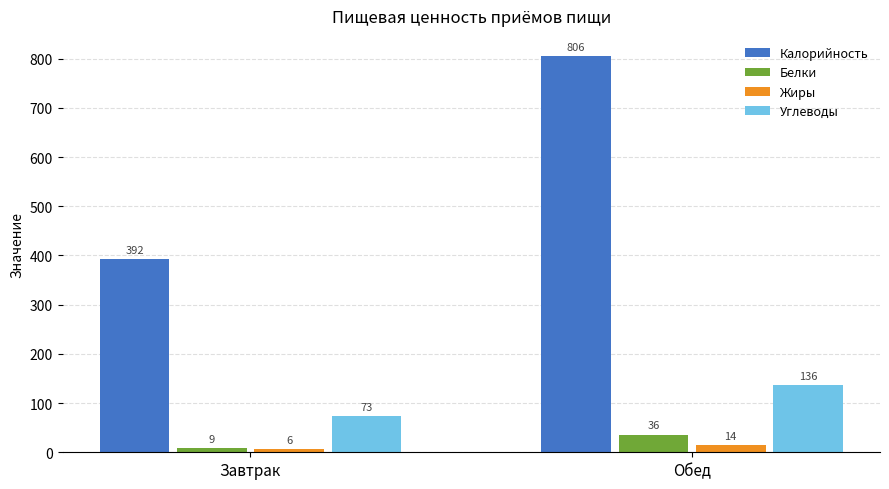

How many Углеводы values are between 73 and 136?

2